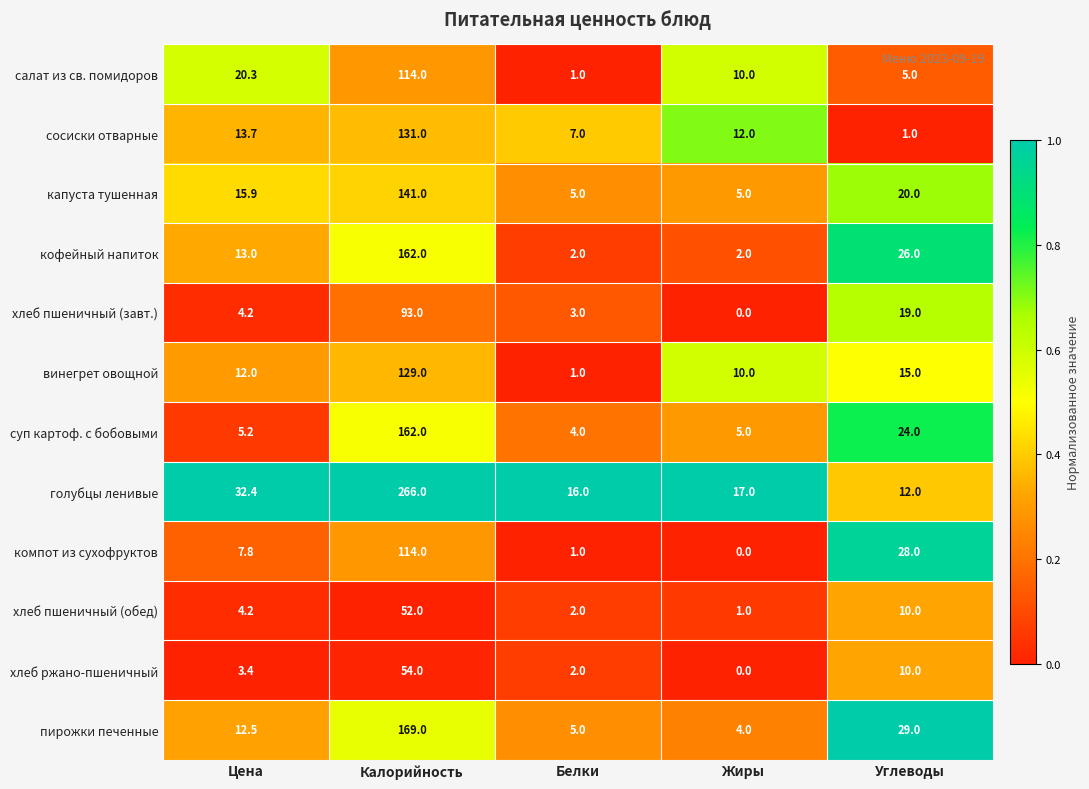

At how many categories does at least one series exceed 0?

5